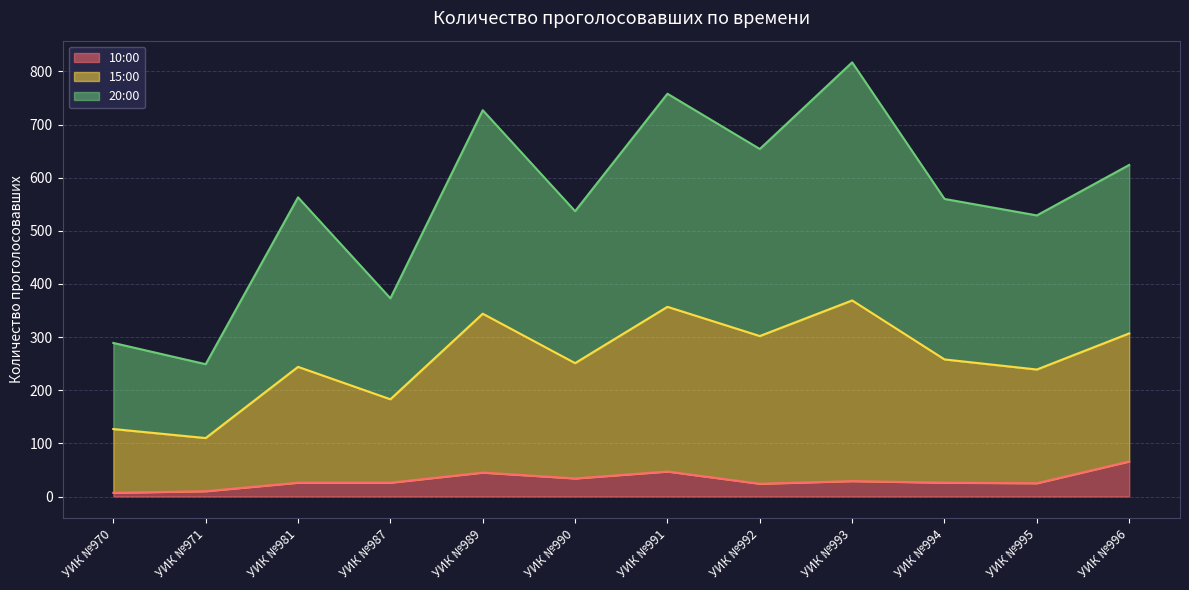

True or false: 10:00 has a value of 47 at УИК №991.

True